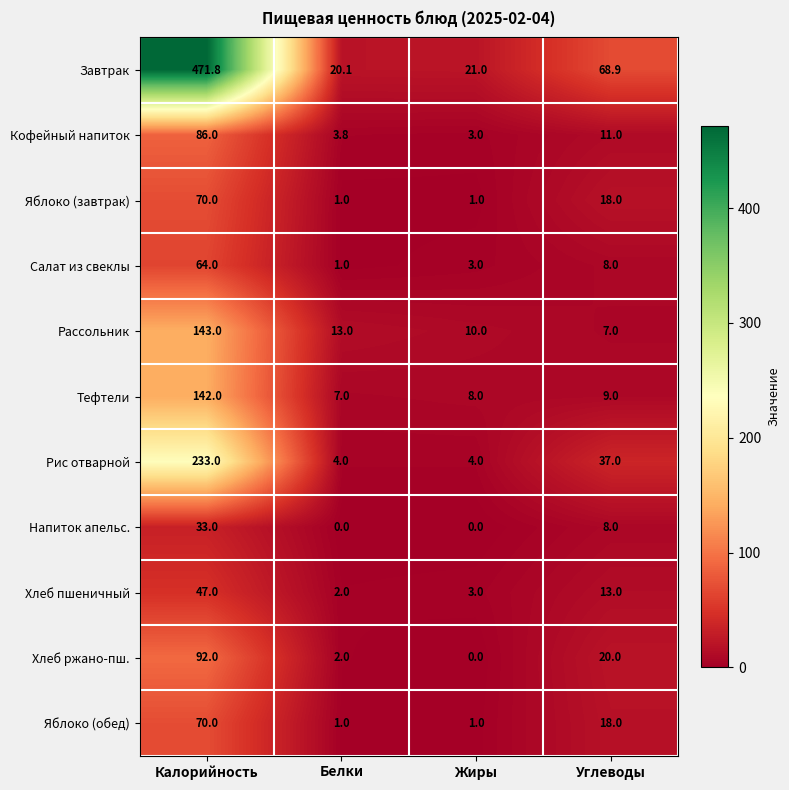

Which series changed the most between Калорийность and Белки?

Завтрак